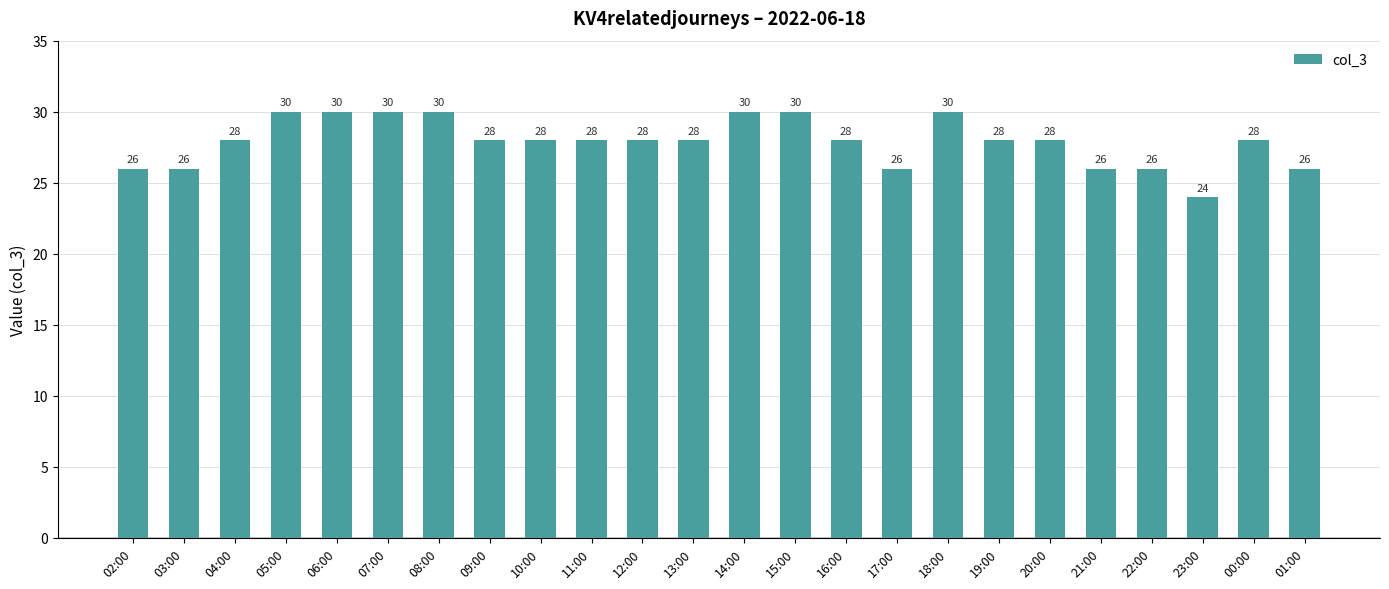

What position from the right is 08:00?

18